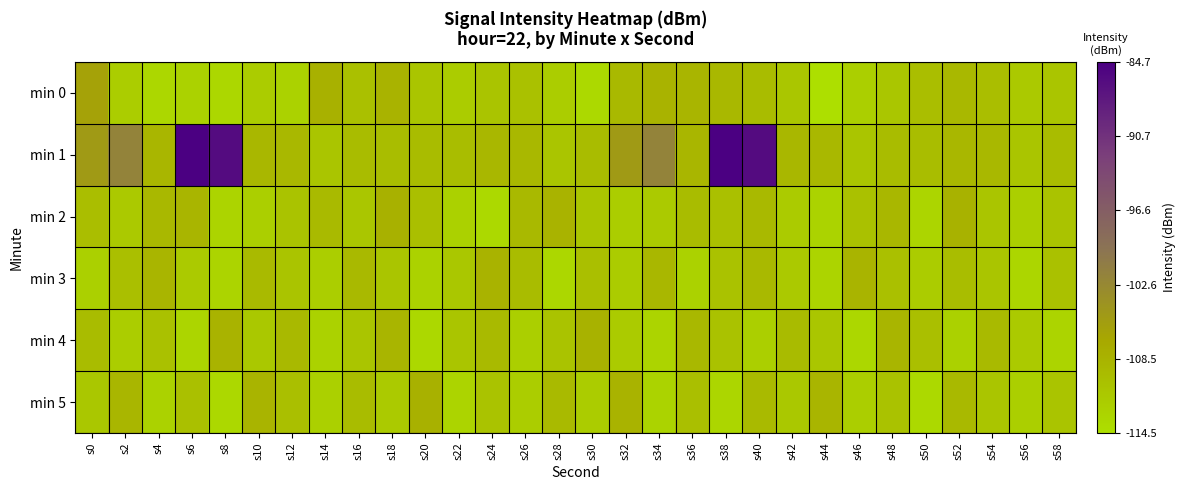

Reading left to right, list all the values displayed in this chart.

min 0: s0=-106.3	s2=-112.1	s4=-113.4	s6=-112.7	s8=-113.4	s10=-111.9	s12=-112.7	s14=-108.3	s16=-110.3	s18=-108.6	s20=-111.0	s22=-112.1	s24=-110.8	s26=-110.5	s28=-112.1	s30=-113.7	s32=-109.3	s34=-108.6	s36=-108.8	s38=-109.2	s40=-109.8	s42=-111.1	s44=-114.4	s46=-112.3	s48=-111.2	s50=-110.0	s52=-109.2	s54=-110.0	s56=-111.6	s58=-110.9
min 1: s0=-105.1	s2=-101.8	s4=-109.0	s6=-84.7	s8=-86.2	s10=-109.1	s12=-109.2	s14=-111.1	s16=-109.7	s18=-109.9	s20=-109.7	s22=-109.9	s24=-109.1	s26=-109.2	s28=-111.1	s30=-109.7	s32=-105.1	s34=-101.8	s36=-109.0	s38=-84.7	s40=-86.2	s42=-109.1	s44=-109.2	s46=-111.1	s48=-109.7	s50=-109.9	s52=-109.1	s54=-109.2	s56=-111.1	s58=-109.7
min 2: s0=-110.0	s2=-111.5	s4=-109.2	s6=-108.8	s8=-113.1	s10=-112.4	s12=-110.7	s14=-109.5	s16=-111.2	s18=-108.3	s20=-110.1	s22=-112.6	s24=-113.7	s26=-109.3	s28=-108.6	s30=-110.9	s32=-112.1	s34=-111.6	s36=-109.8	s38=-110.4	s40=-109.3	s42=-111.8	s44=-112.9	s46=-110.5	s48=-109.1	s50=-113.2	s52=-108.4	s54=-111.0	s56=-112.3	s58=-110.7
min 3: s0=-112.5	s2=-110.3	s4=-108.9	s6=-111.7	s8=-113.0	s10=-109.6	s12=-110.8	s14=-112.2	s16=-109.4	s18=-110.9	s20=-112.7	s22=-111.3	s24=-108.5	s26=-109.8	s28=-113.4	s30=-110.2	s32=-111.9	s34=-109.1	s36=-112.8	s38=-110.6	s40=-109.3	s42=-111.5	s44=-113.1	s46=-108.7	s48=-110.4	s50=-112.0	s52=-109.9	s54=-111.1	s56=-113.3	s58=-110.5
min 4: s0=-109.8	s2=-112.1	s4=-110.5	s6=-113.2	s8=-108.6	s10=-111.4	s12=-109.3	s14=-112.7	s16=-110.9	s18=-108.8	s20=-113.5	s22=-111.0	s24=-109.6	s26=-112.3	s28=-110.7	s30=-108.4	s32=-111.8	s34=-113.0	s36=-109.2	s38=-110.6	s40=-112.4	s42=-109.7	s44=-111.2	s46=-113.4	s48=-108.9	s50=-110.3	s52=-112.6	s54=-109.5	s56=-111.7	s58=-113.1
min 5: s0=-111.3	s2=-109.0	s4=-112.8	s6=-110.4	s8=-113.6	s10=-108.7	s12=-110.2	s14=-112.5	s16=-109.8	s18=-111.6	s20=-108.3	s22=-113.0	s24=-110.7	s26=-112.1	s28=-109.5	s30=-111.9	s32=-108.5	s34=-112.9	s36=-110.1	s38=-113.3	s40=-109.6	s42=-111.4	s44=-108.8	s46=-112.2	s48=-110.6	s50=-113.7	s52=-109.3	s54=-111.0	s56=-112.4	s58=-110.8